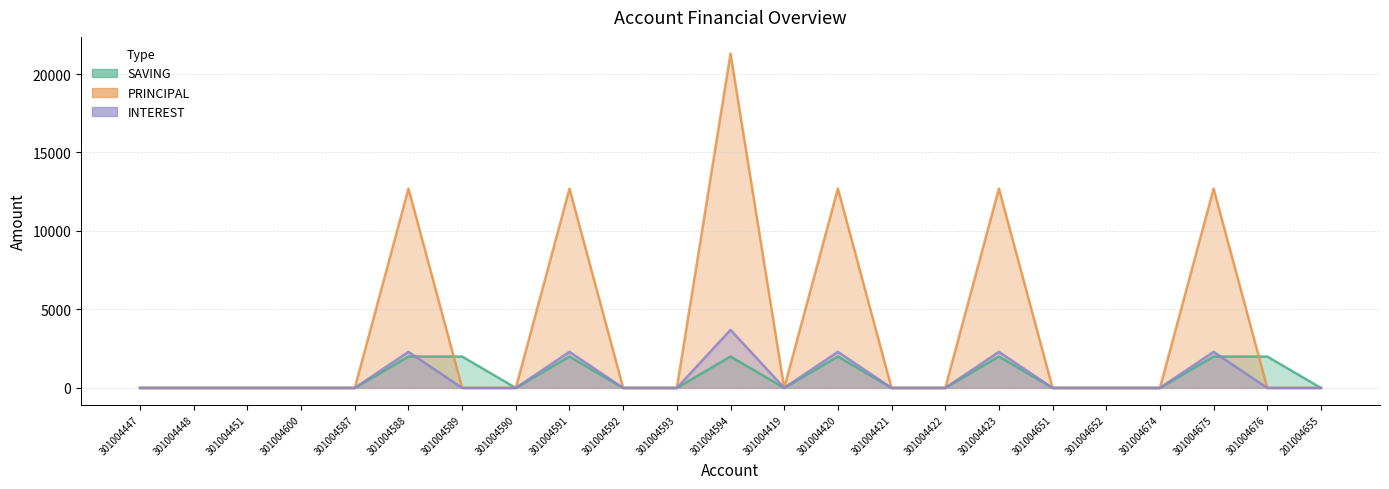

Count the number of categories in the chart.

23